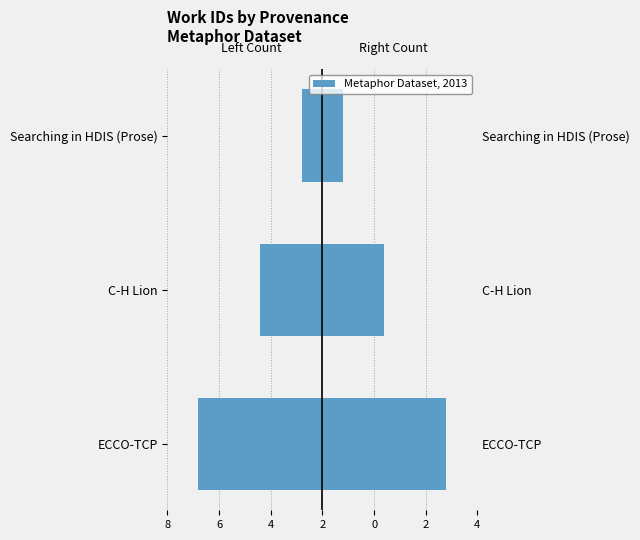

How many bars are there in total?

6